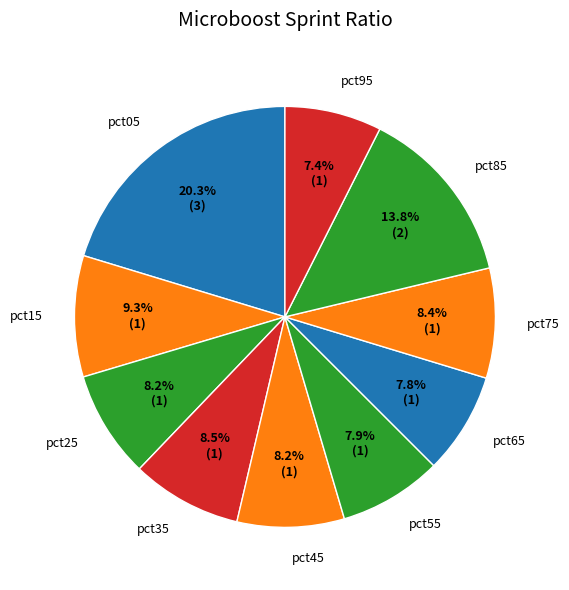

Does pct15 account for over 50% of the chart?

No